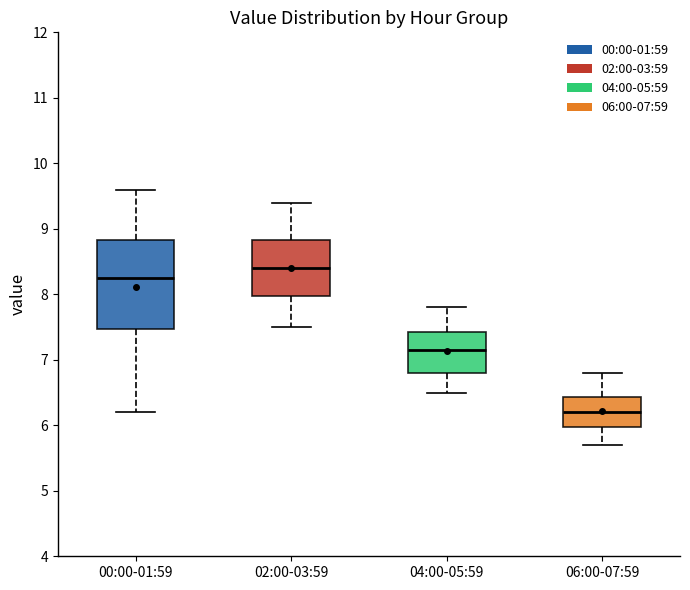

Comparing the boxes themselves (not the whiskers), which one is the tallest?

00:00-01:59